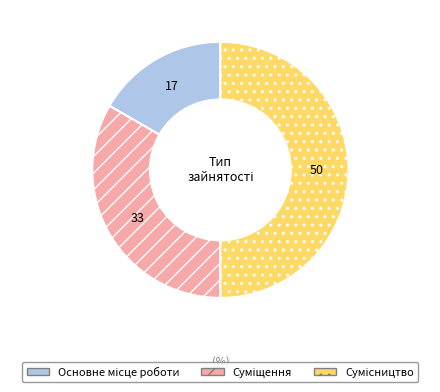

Count the number of slices in the pie.

3